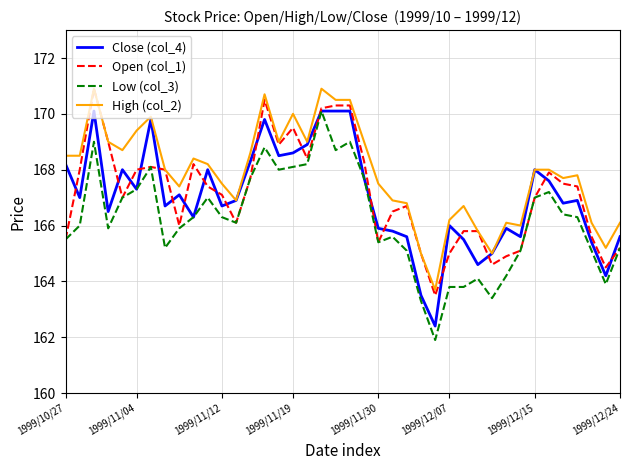

Which series has the largest total across all categories?

High (col_2)